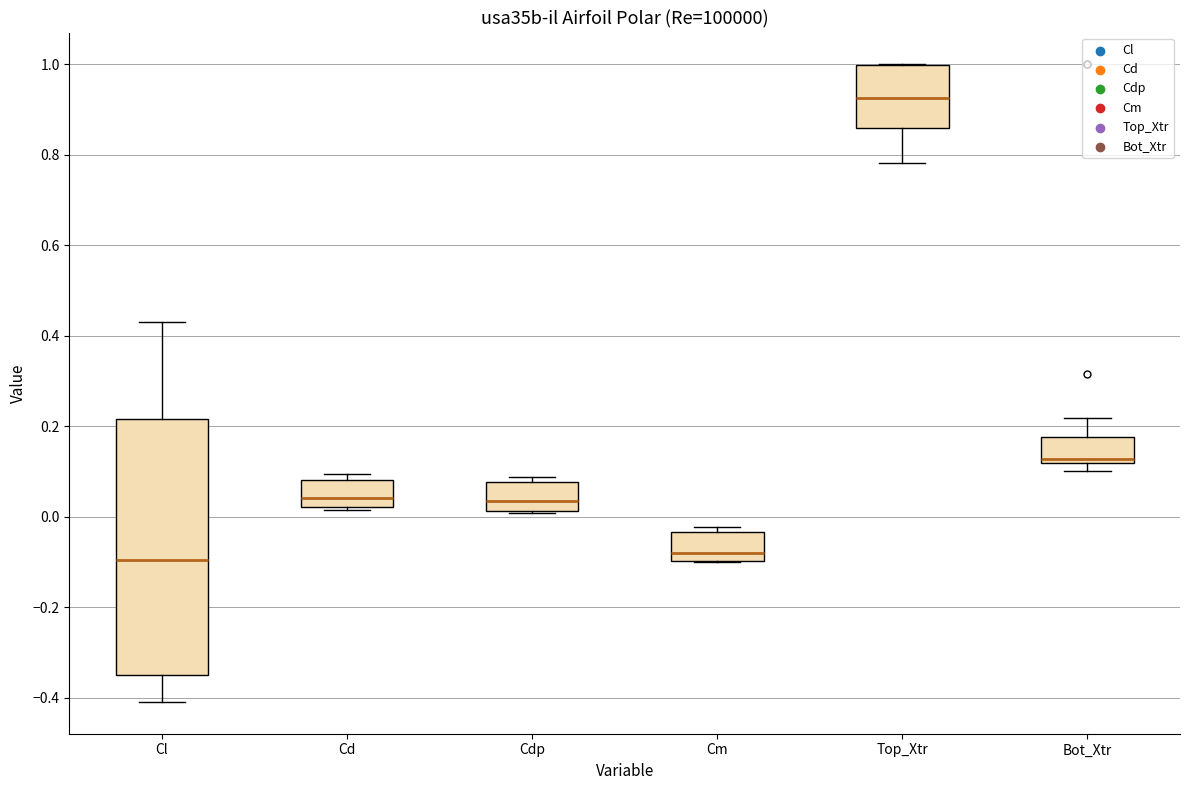

Where is the lower edge of the box for Top_Xtr on the y-axis? The values are not printed on the chart, so give them approximately, as read against the axis.

0.86